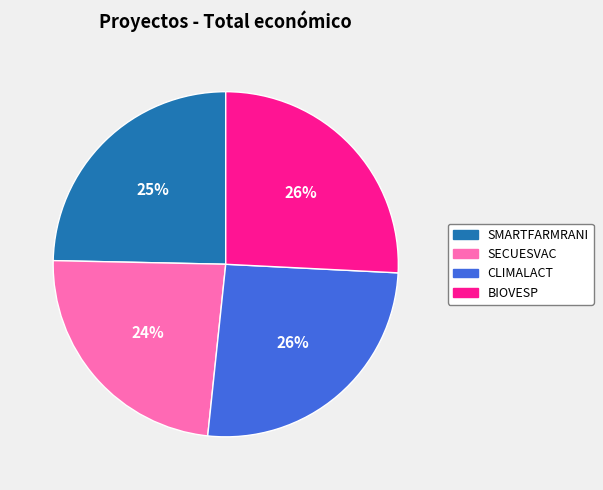

To the nearest percent, what is the combined percentage of CLIMALACT and SECUESVAC?

50%